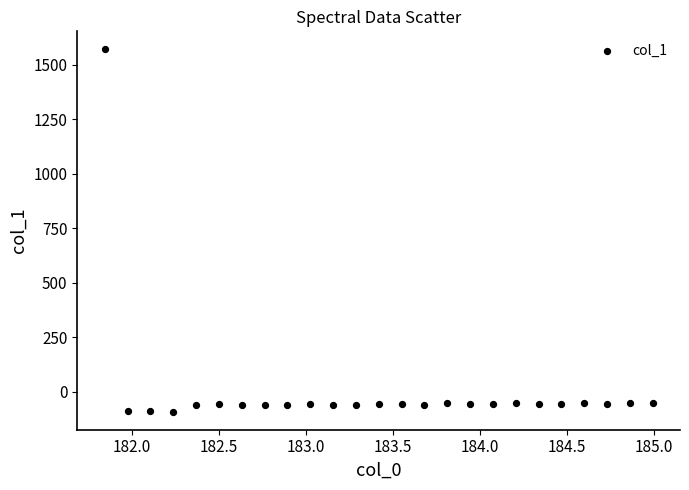

What is the range of Y values (max minus min)?

1662.2